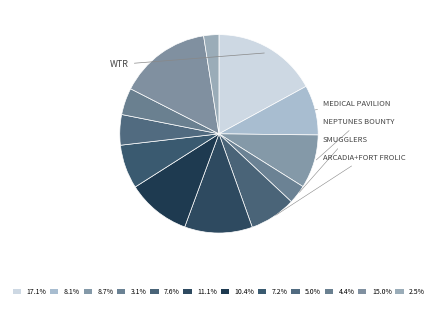

How many slices are in this pie chart?

12